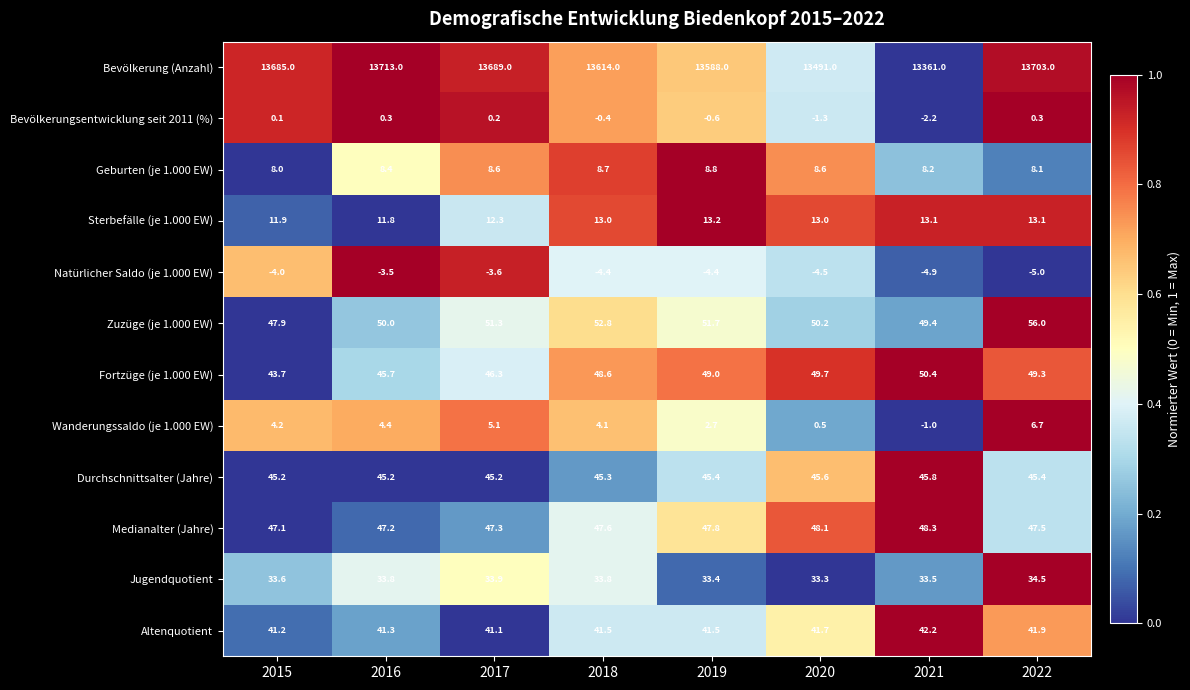

Where is Sterbefälle (je 1.000 EW) nearest to the value 12?

2015